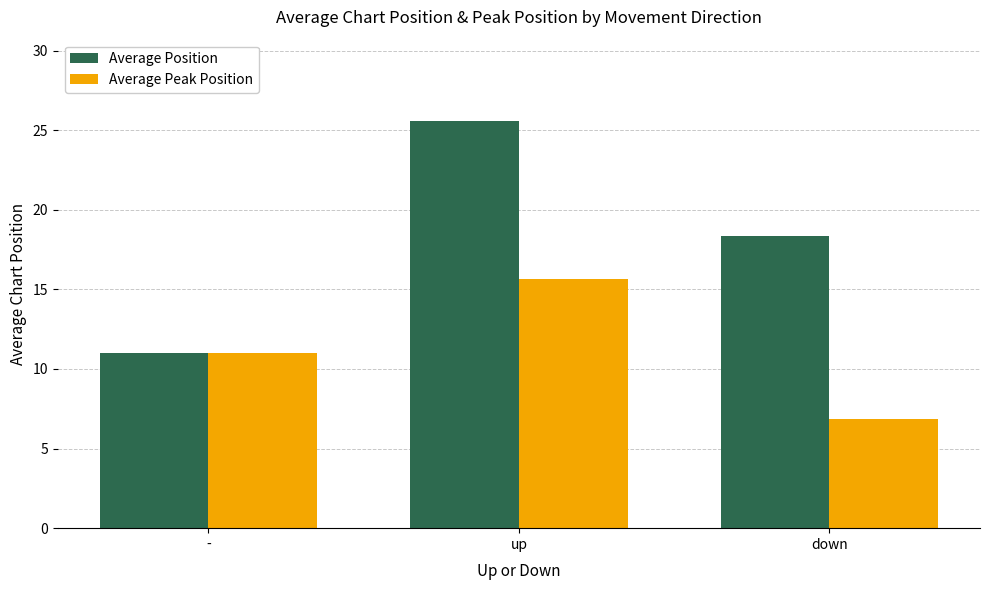

How many bars are there in total?

6